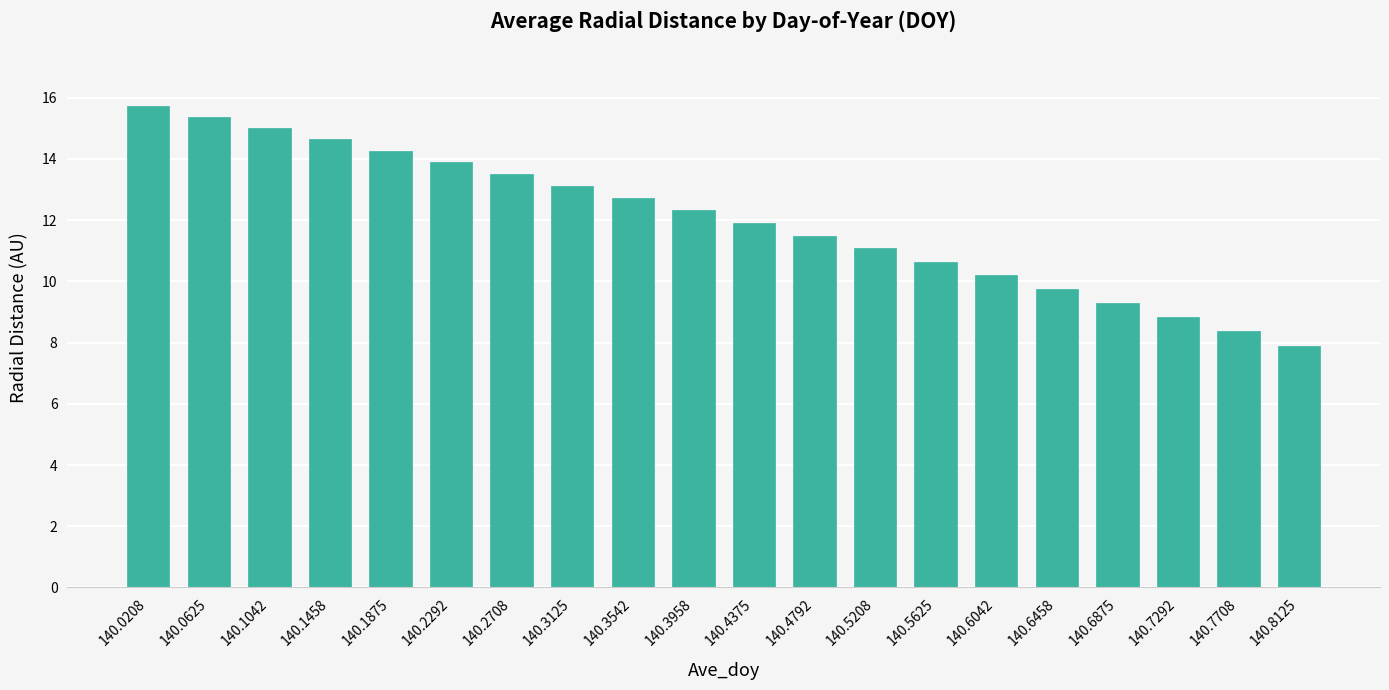

Which has a higher value, 140.5625 or 140.3542?

140.3542